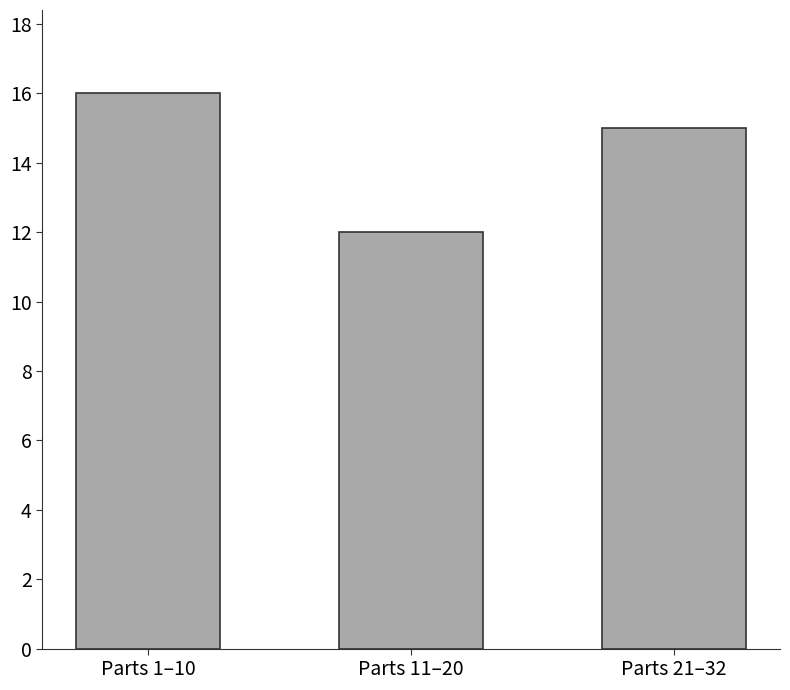

Which label corresponds to the smallest value in the chart?

Parts 11–20